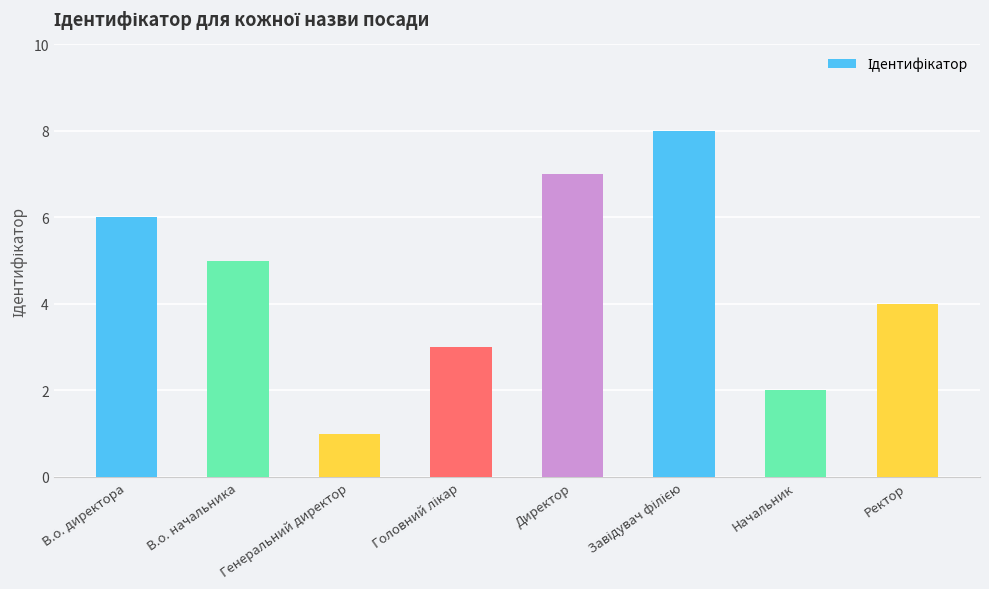

At which category does the chart reach its minimum across all series?

Генеральний директор